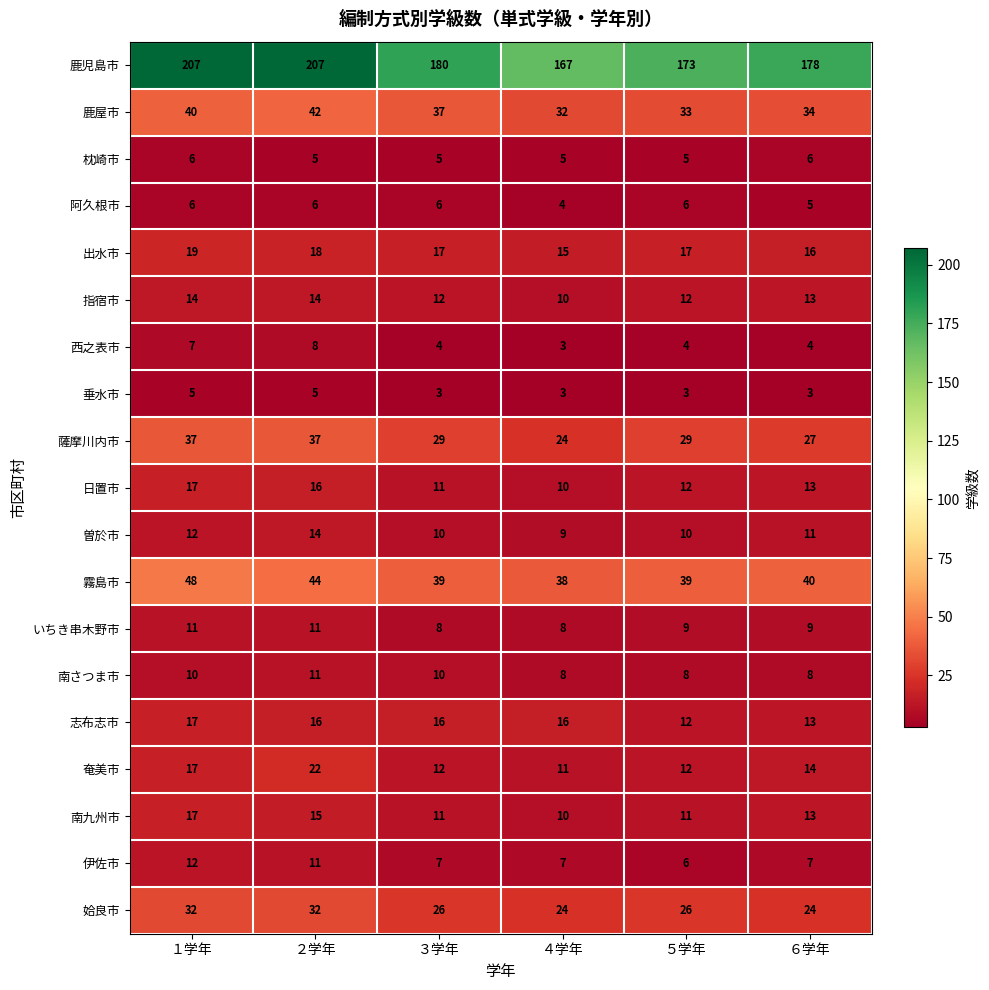

Count the 日置市 values in the range 11 to 16.

4